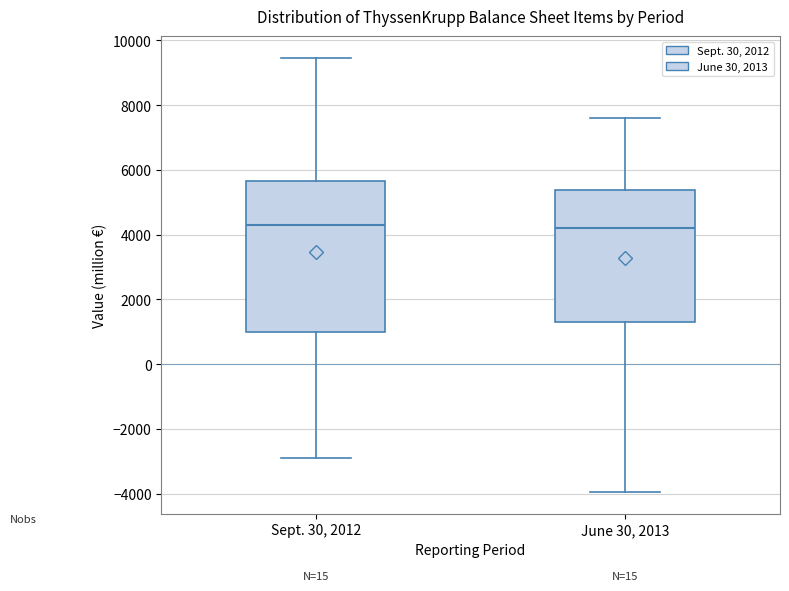

Reading left to right, read every box against the y-axis: the position of its median line, the range the box covers, and the ends of its whiskers. The values are not printed on the chart, so give them approximately, as read against the axis.

Sept. 30, 2012: median 4200, box 1000 to 5600, whiskers -3000 to 9400
June 30, 2013: median 4200, box 1200 to 5400, whiskers -4000 to 7600